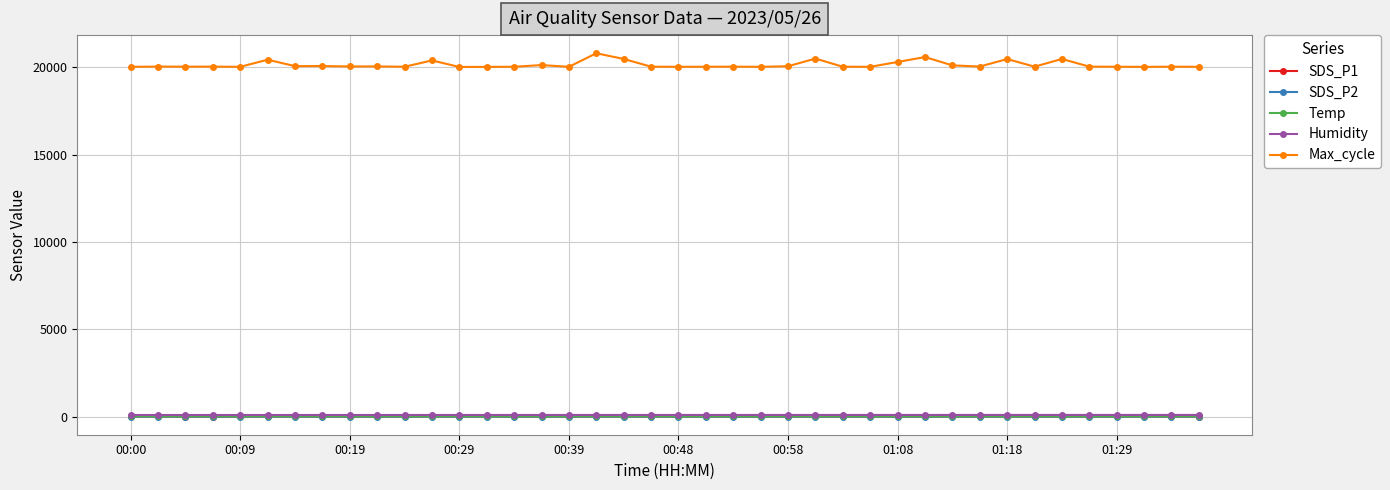

True or false: SDS_P2 and Max_cycle cross at least once.

False